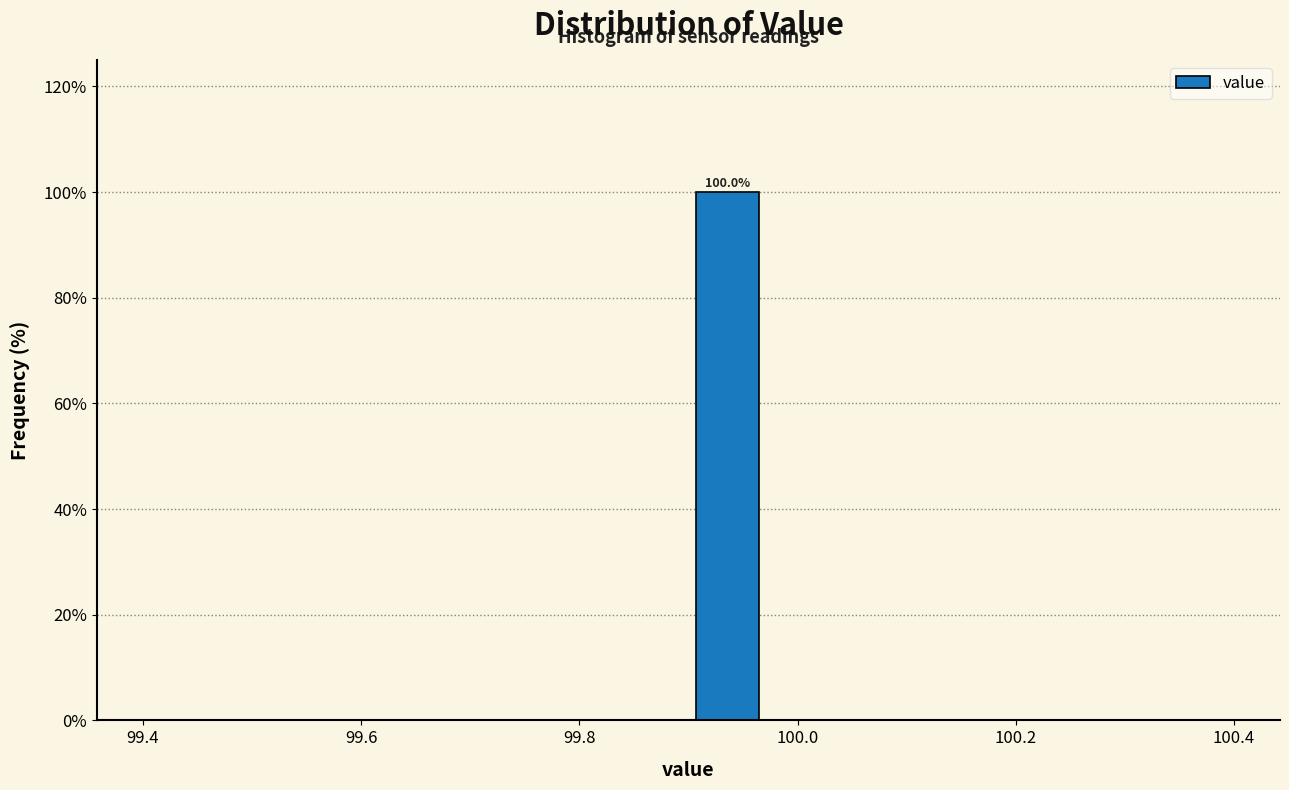

Read against the x-axis, roughly where is the centre of the tallest bar?

99.94